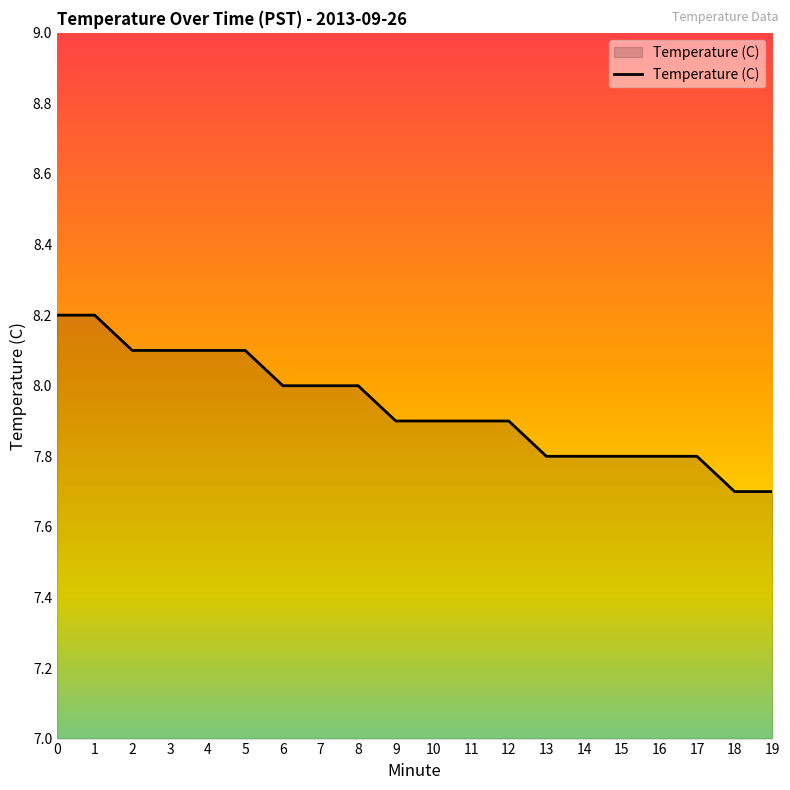

What is the greatest value displayed?

8.2